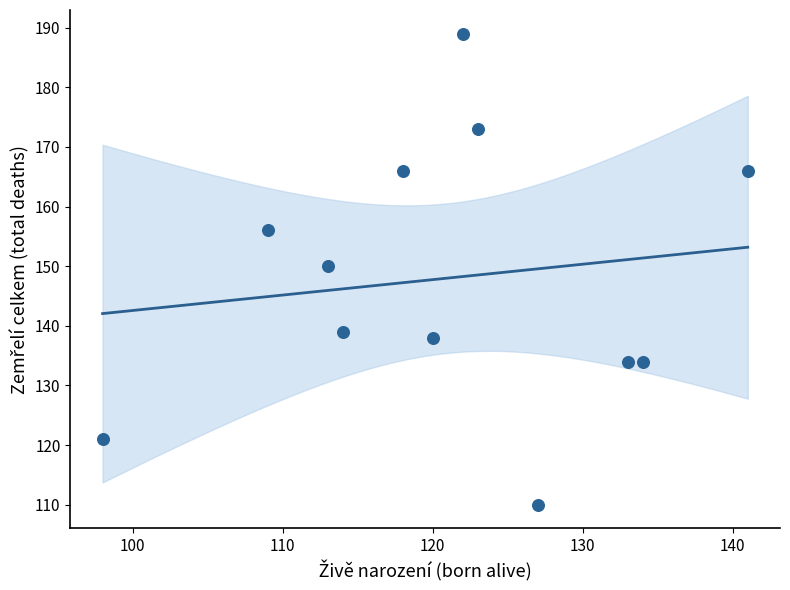

What is the average Y value?

148